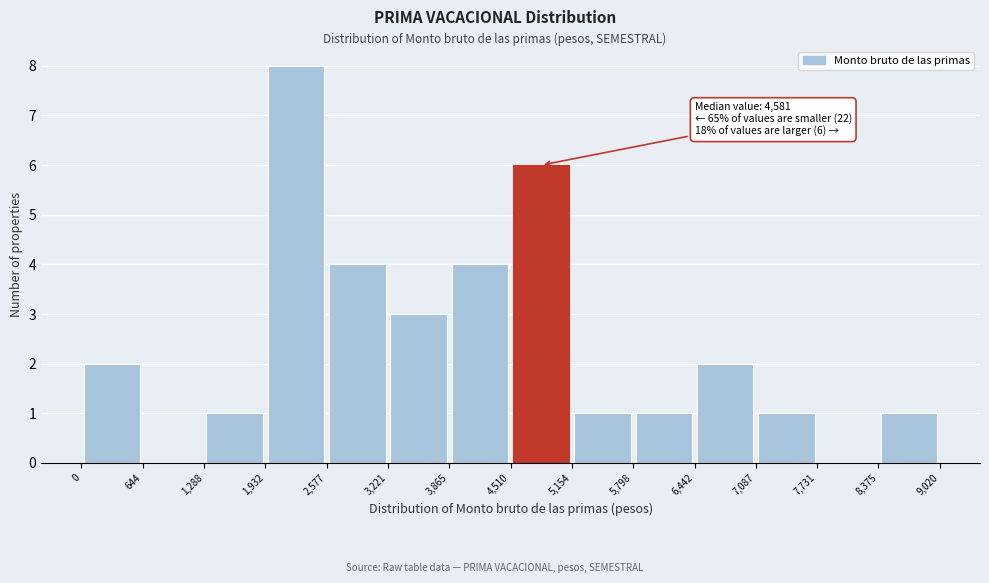

Which range on the x-axis has the tallest bar?

1,932 to 2,577